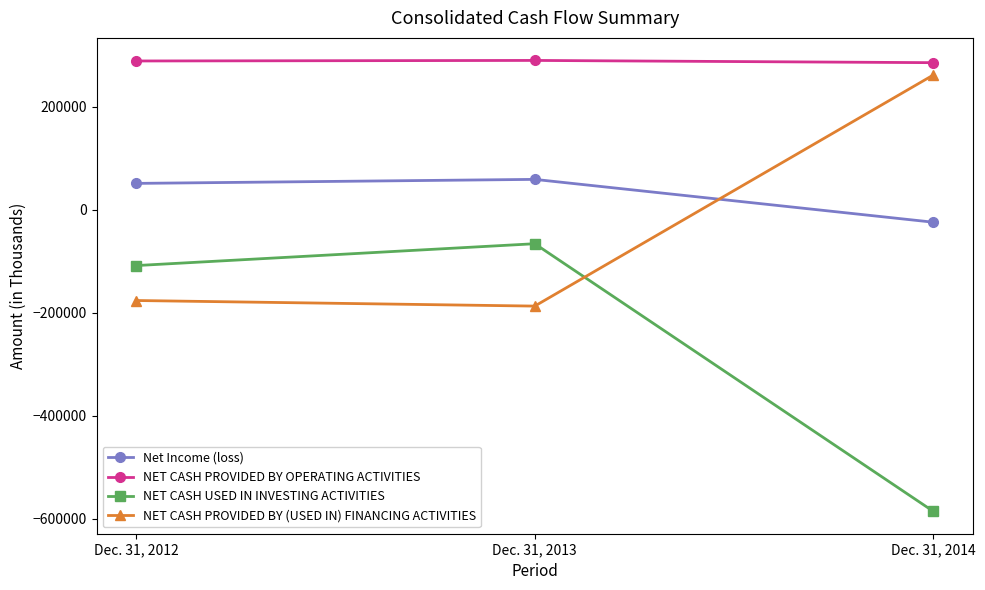

At which label is NET CASH PROVIDED BY (USED IN) FINANCING ACTIVITIES closest to 37130?

Dec. 31, 2012